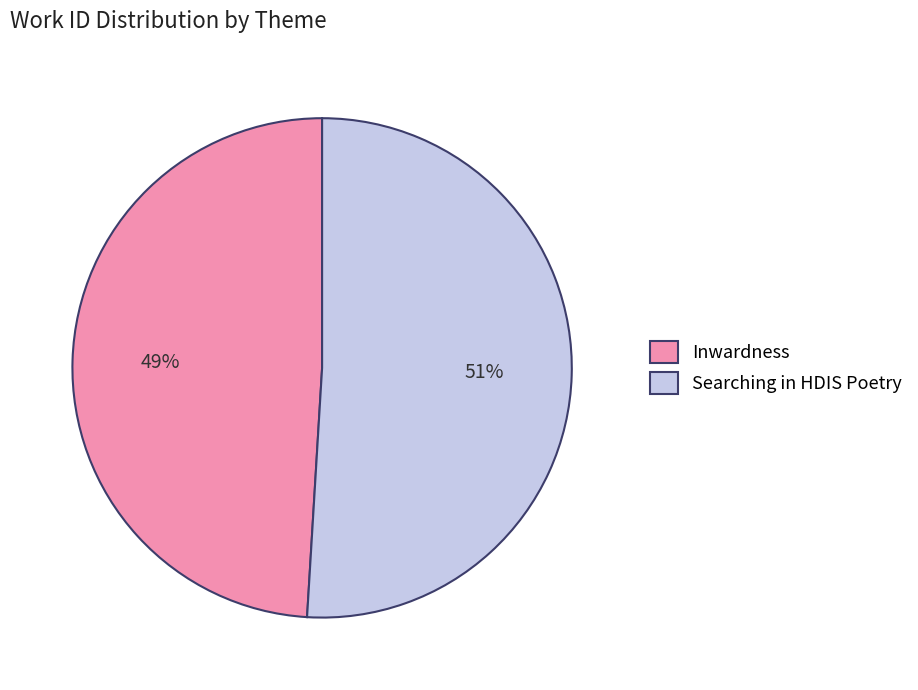

Is it true that Searching in HDIS Poetry is 51% of the pie?

True